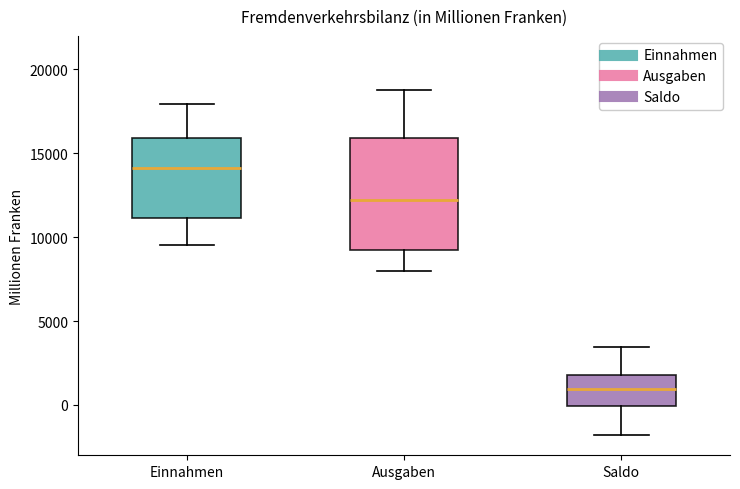

Comparing the boxes themselves (not the whiskers), which one is the tallest?

Ausgaben